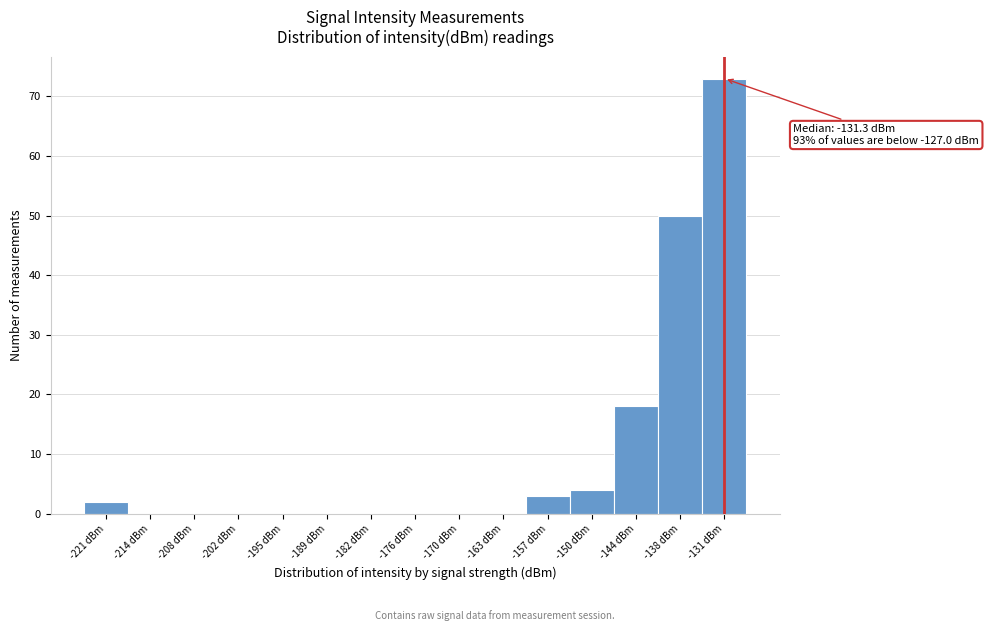

Reading left to right, extract all data points from this chart.

-221 dBm=2	-214 dBm=0	-208 dBm=0	-202 dBm=0	-195 dBm=0	-189 dBm=0	-182 dBm=0	-176 dBm=0	-170 dBm=0	-163 dBm=0	-157 dBm=3	-150 dBm=4	-144 dBm=18	-138 dBm=50	-131 dBm=73